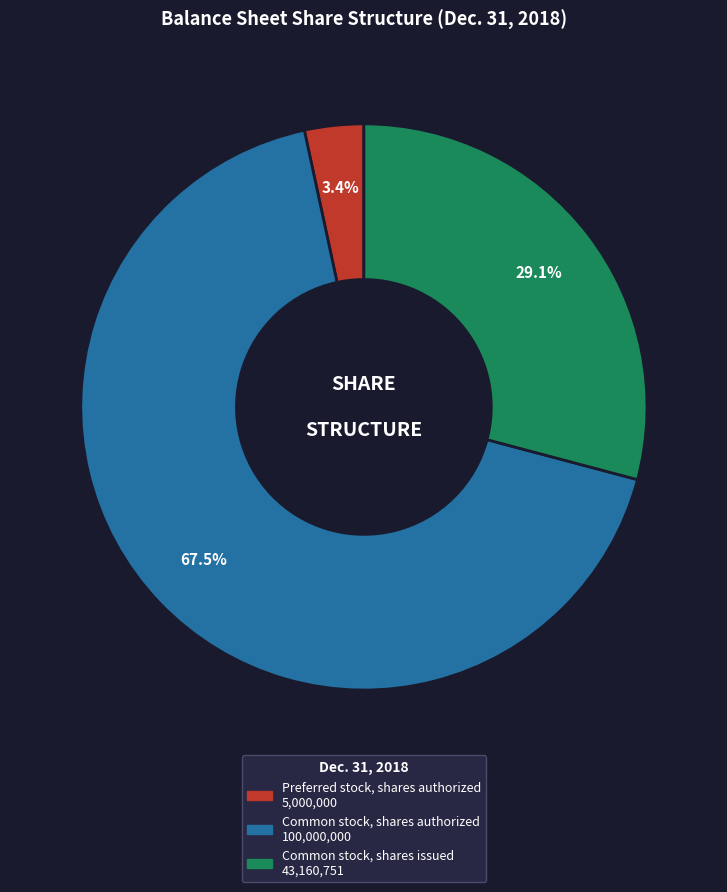

What is the ratio of the value at Common stock, shares issued to the value at Common stock, shares authorized?

0.4